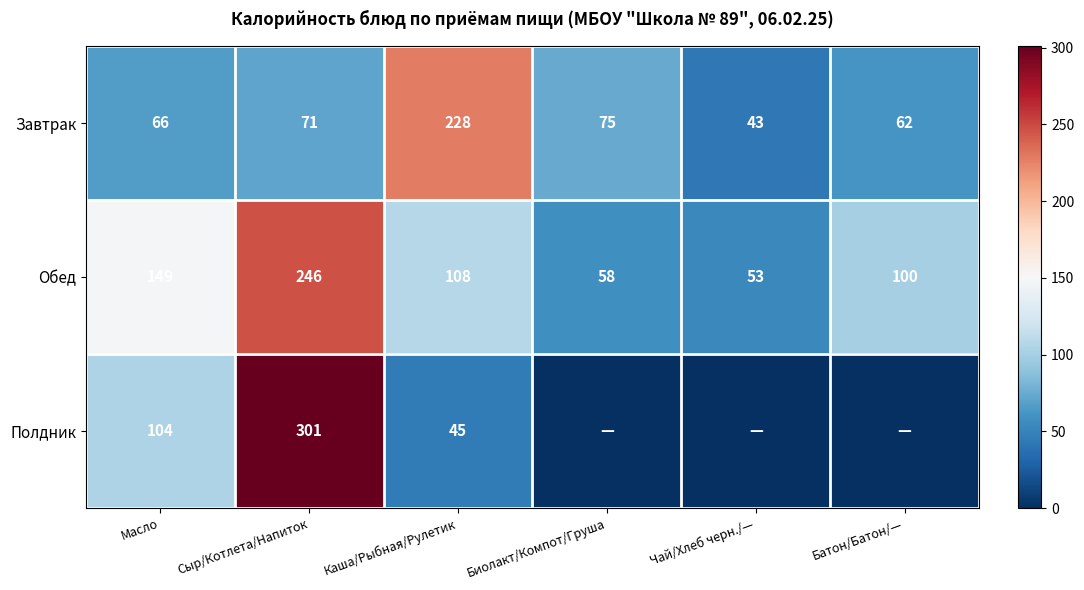

At which label does Обед first exceed 108?

Масло